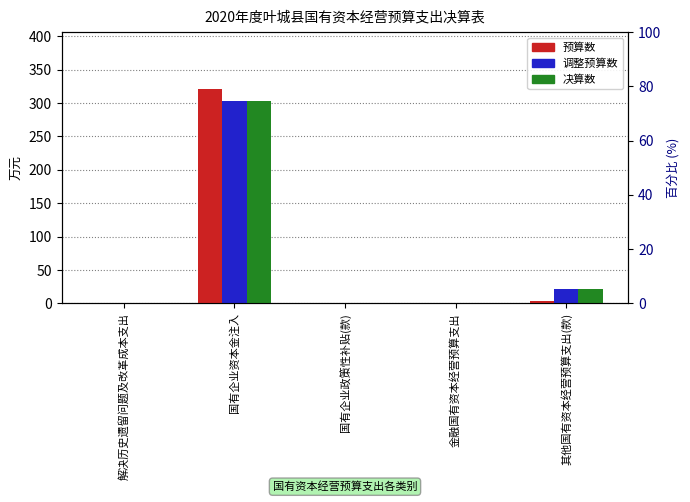

What is the difference between the maximum and minimum values in the 调整预算数 series?

303